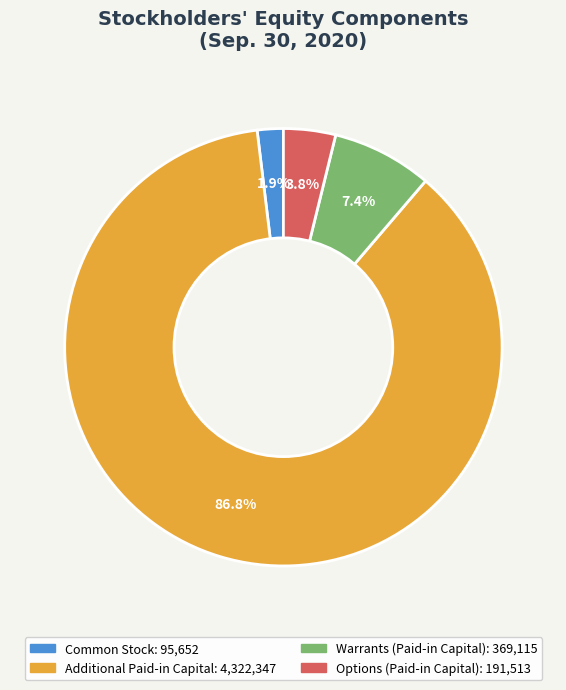

Is there any slice that represents more than half of the pie?

Yes